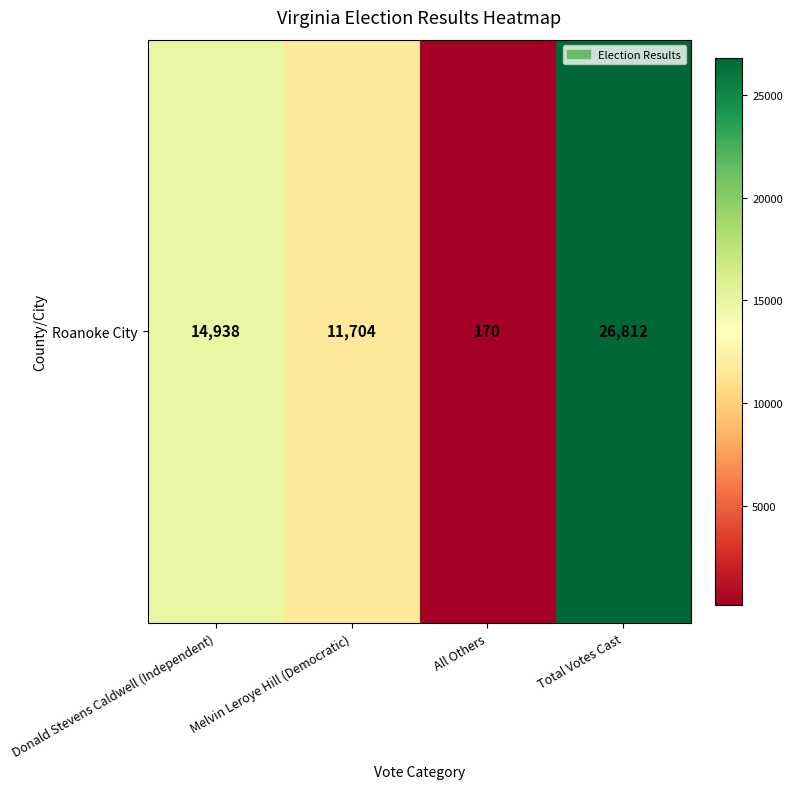

What is the minimum value shown in the chart?

170